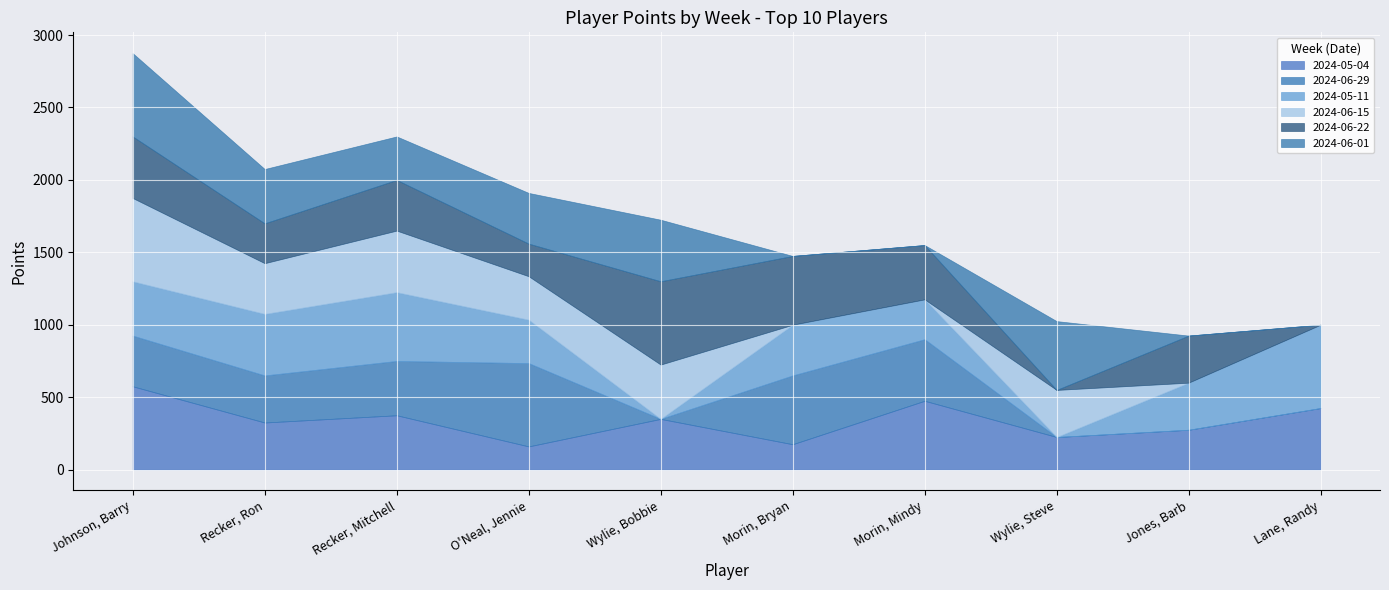

What is the value of the 2024-06-29 point at the 2nd from the left?

325